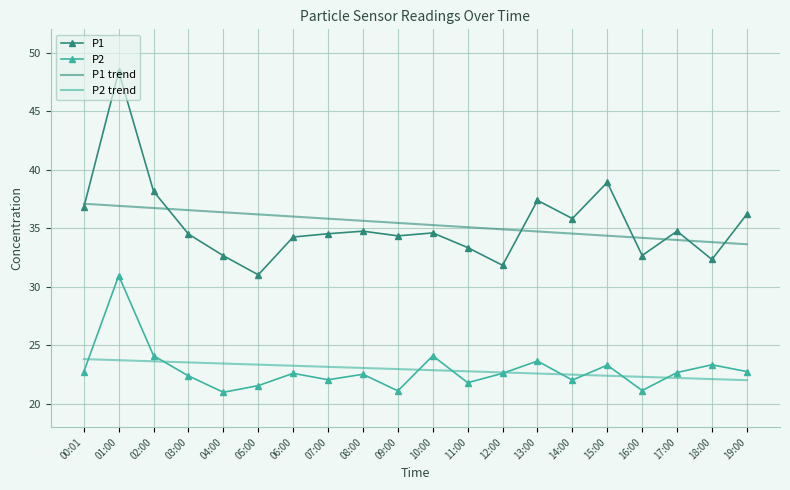

The P1 trend series shows 34.9 at 12:00. True or false?

True